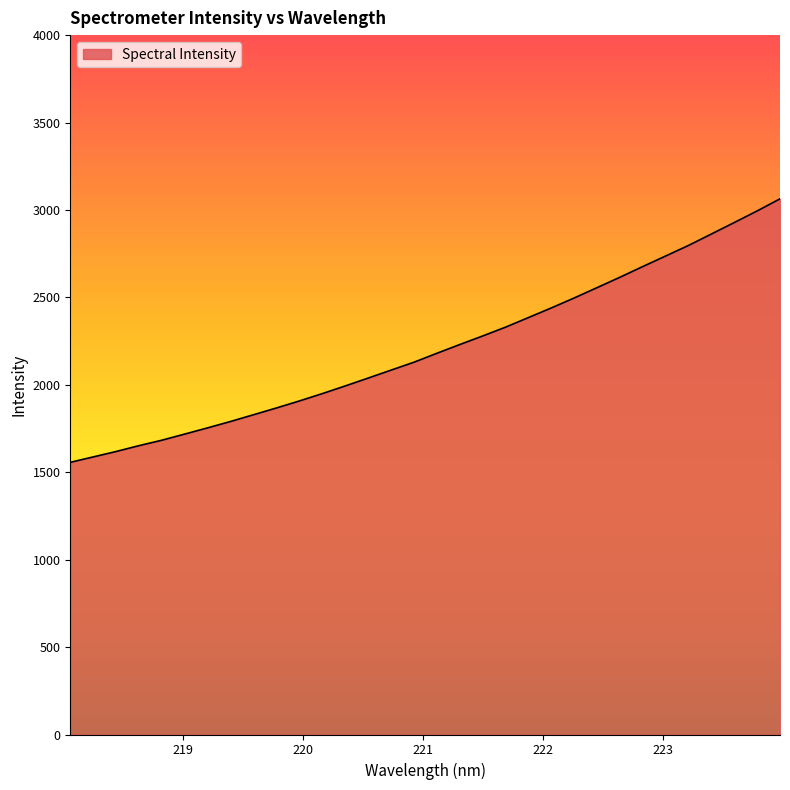

What is the greatest value displayed?

3063.7